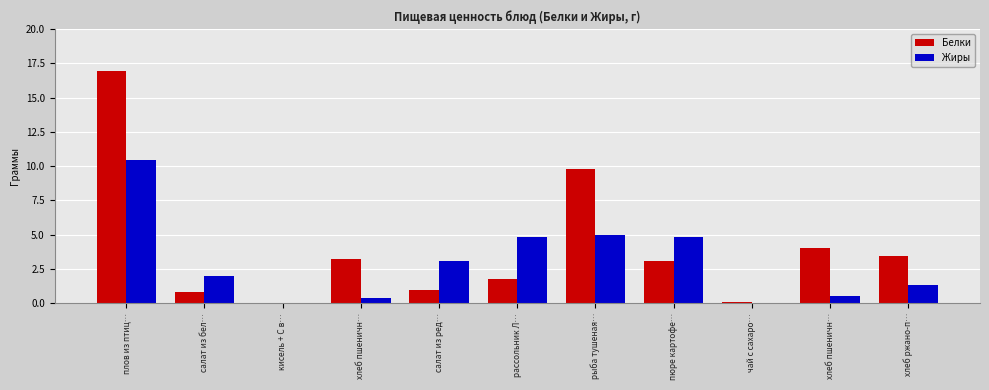

What are all the series names shown in the legend?

Белки, Жиры